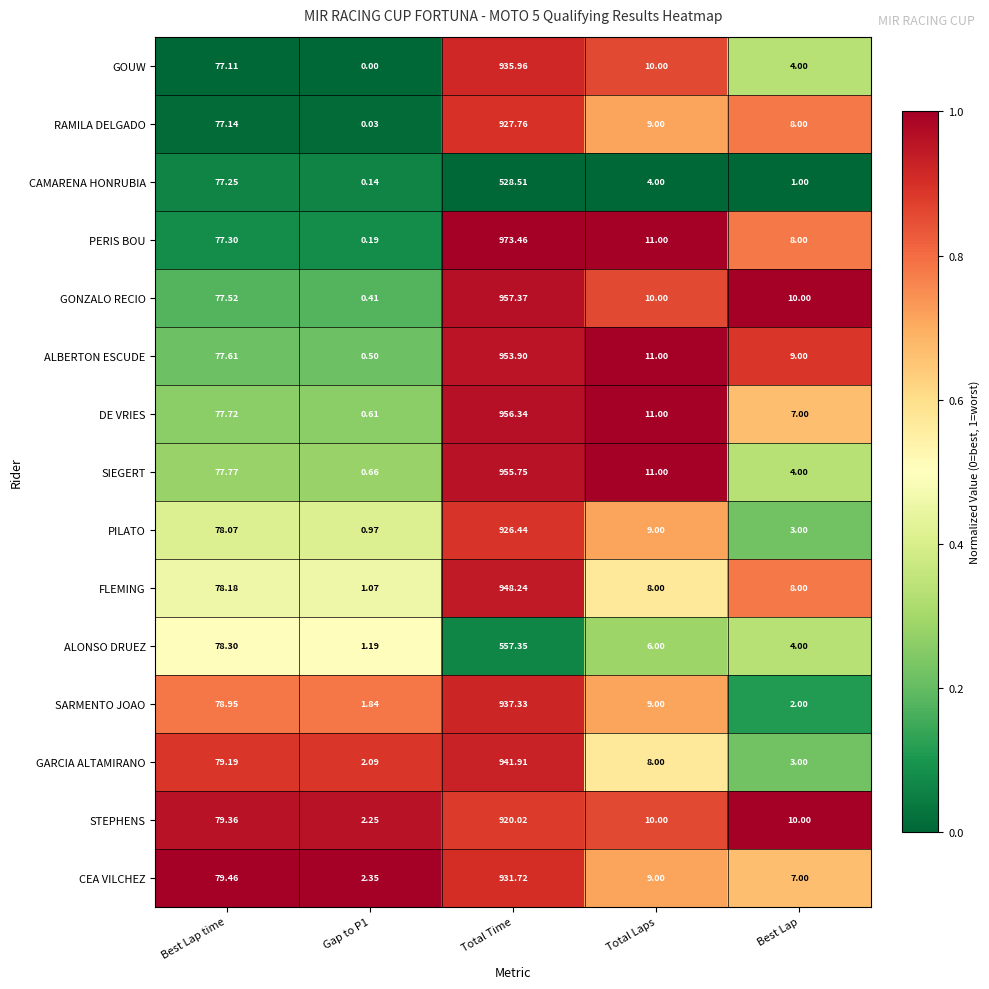

At which label does STEPHENS reach its peak?

Total Time